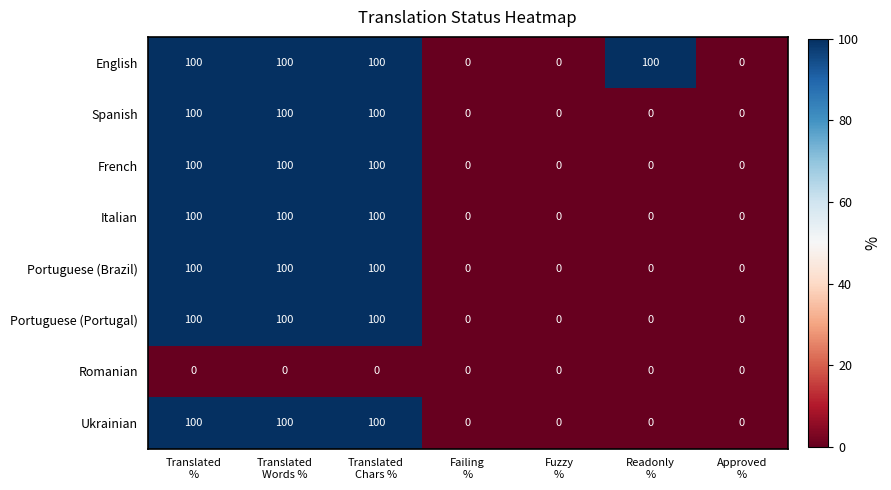

What is the average value of the Portuguese (Brazil) series?

43